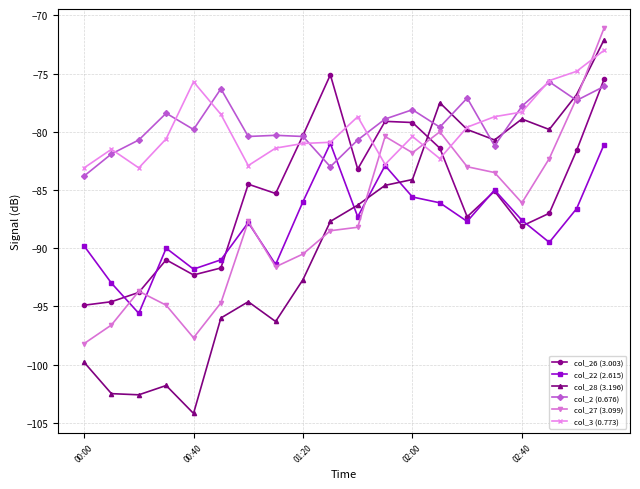

Rank the series by their maximum value, from lowest to highest.

col_22 (2.615), col_2 (0.676), col_26 (3.003), col_3 (0.773), col_28 (3.196), col_27 (3.099)